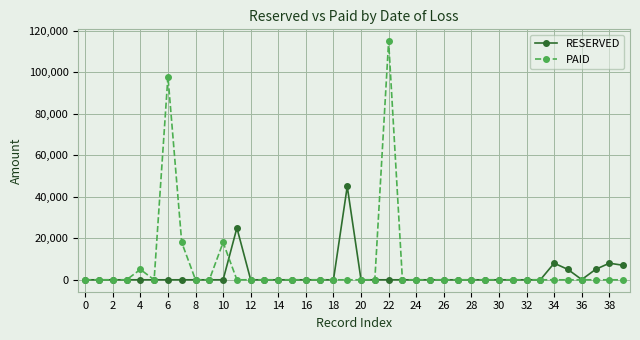

True or false: PAID has more than 0 points higher than both neighbors.

True